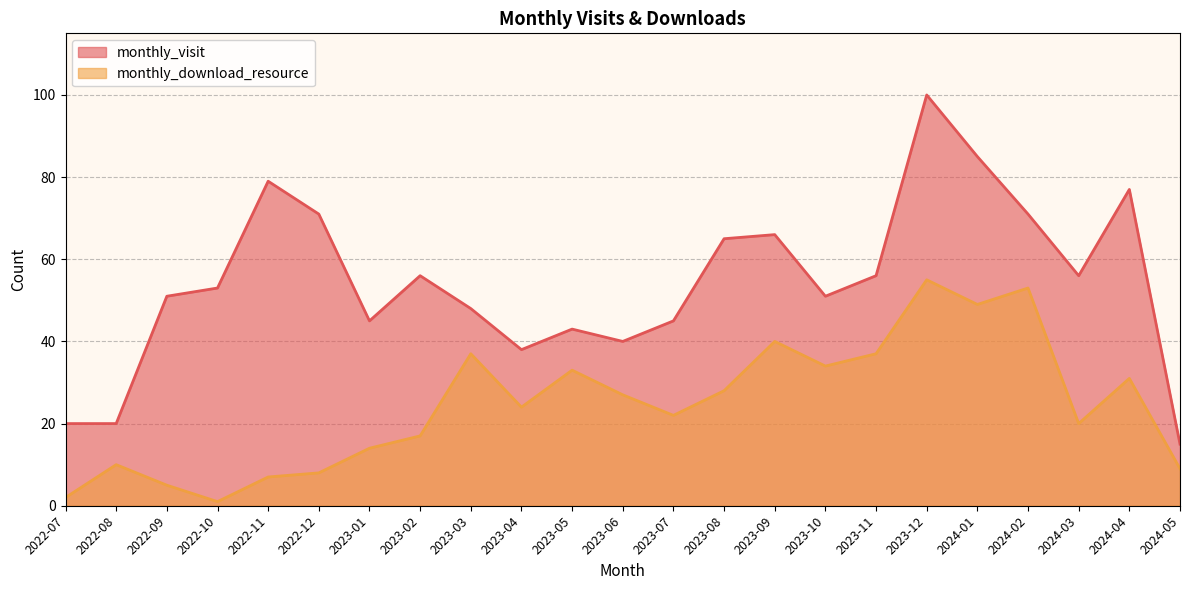

At which category does the chart reach its peak across all series?

2023-12